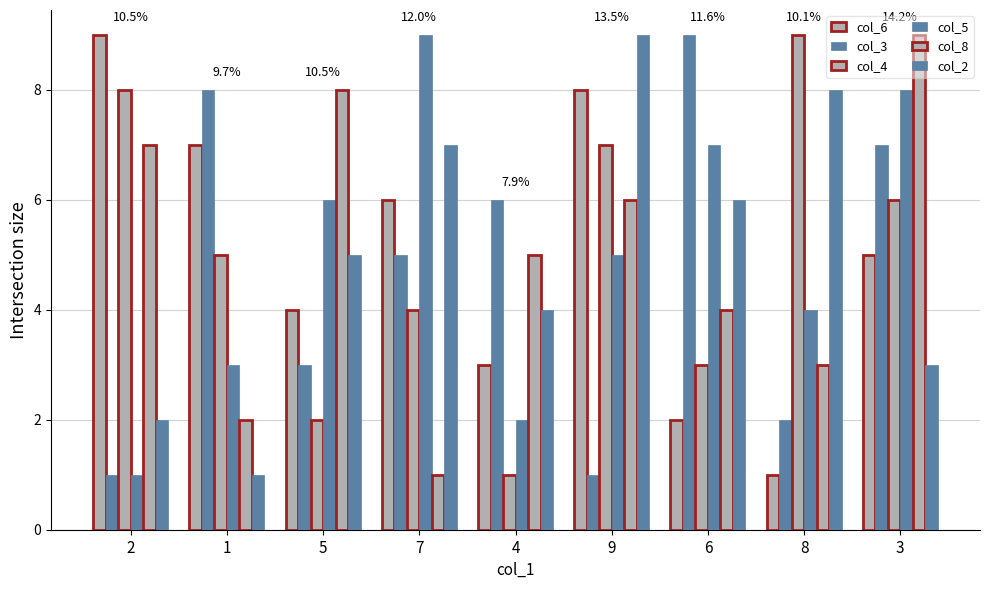

How many categories are shown in the chart?

9